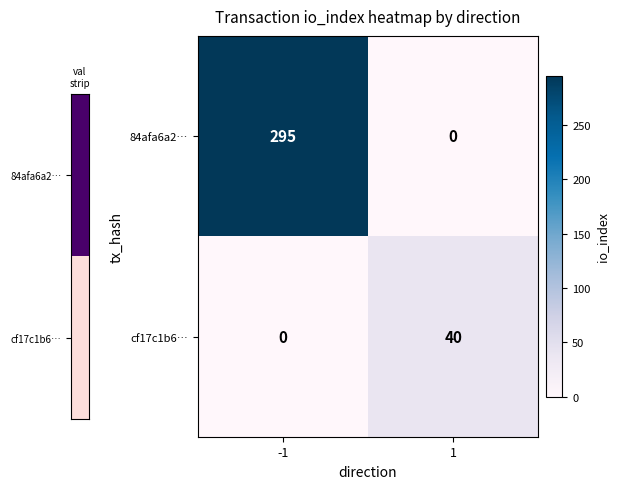

What is the sum of the 84afa6a2… values at -1 and 1?

295